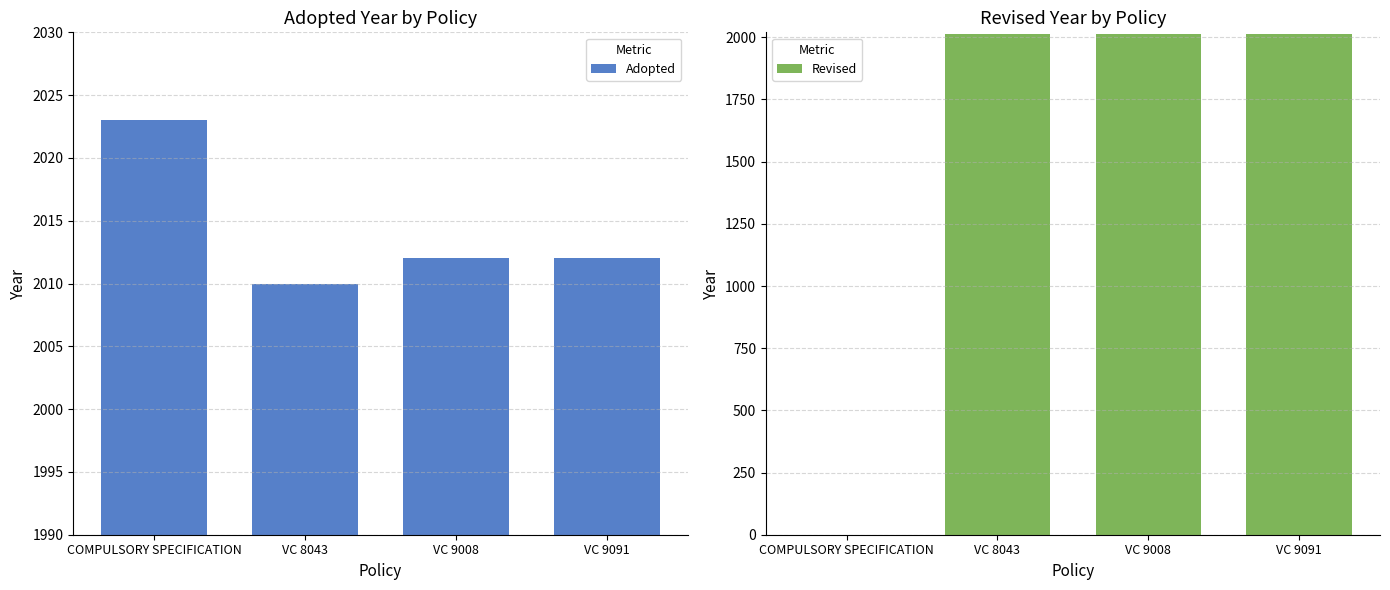

Reading left to right, what are all the values shown in this chart?

Adopted: COMPULSORY SPECIFICATION=2023	VC 8043=2010	VC 9008=2012	VC 9091=2012
Revised: COMPULSORY SPECIFICATION=0	VC 8043=2014	VC 9008=2014	VC 9091=2014